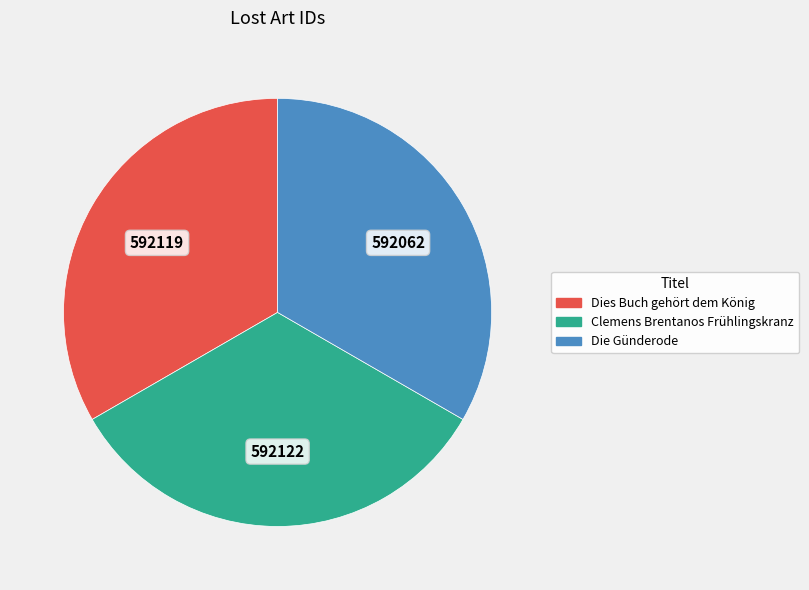

How many slices are in this pie chart?

3